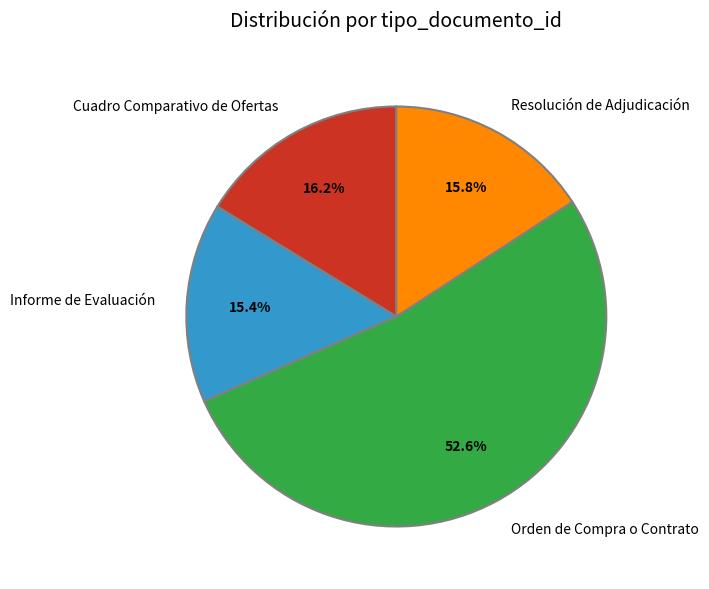

To the nearest percent, what portion does Informe de Evaluación represent?

15%